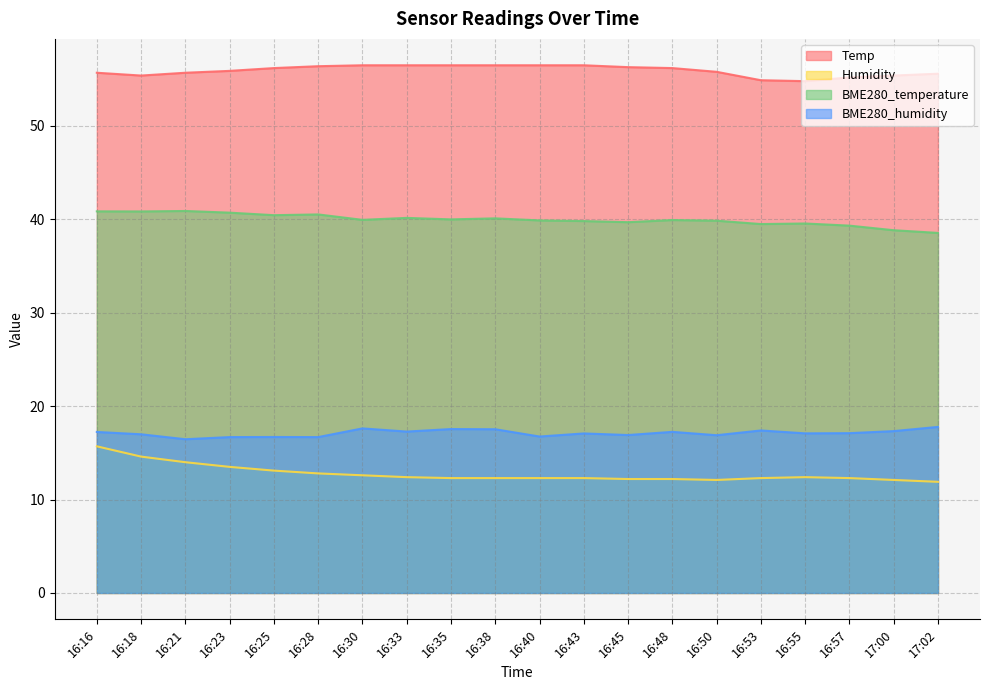

True or false: BME280_humidity and BME280_temperature cross at least once.

False